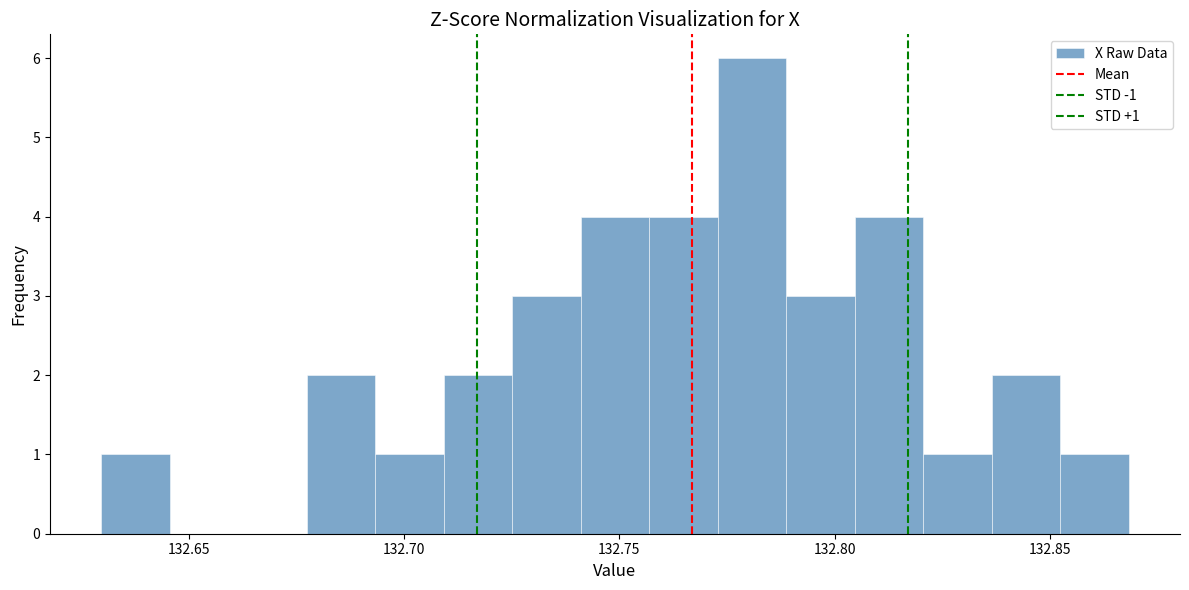

Read against the x-axis, roughly where is the centre of the tallest bar?

132.780